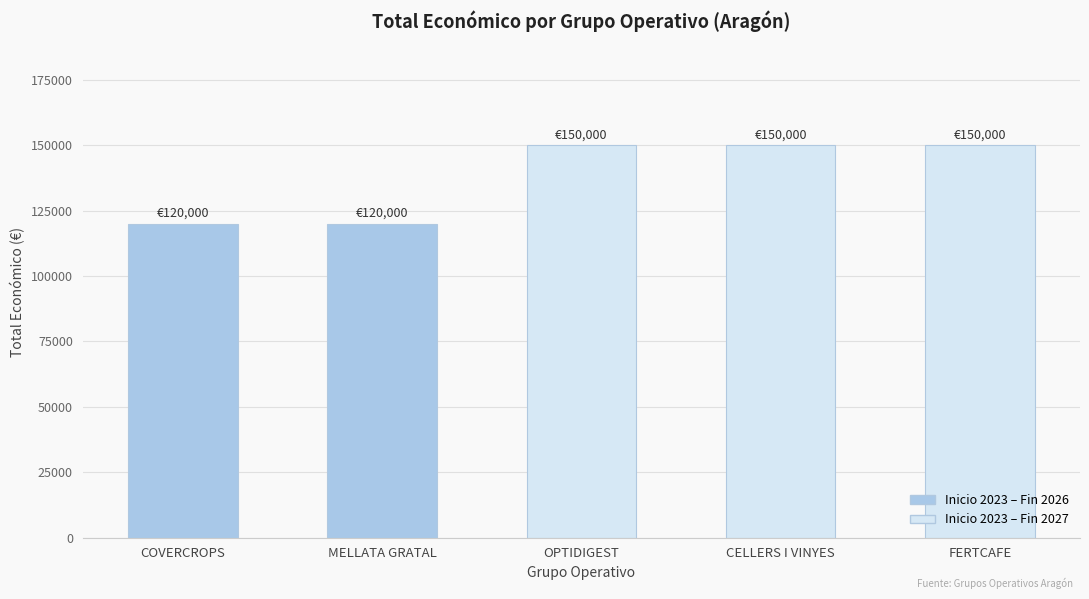

Reading left to right, transcribe all the data shown in this chart.

COVERCROPS=120000	MELLATA GRATAL=120000	OPTIDIGEST=150000	CELLERS I VINYES=150000	FERTCAFE=150000